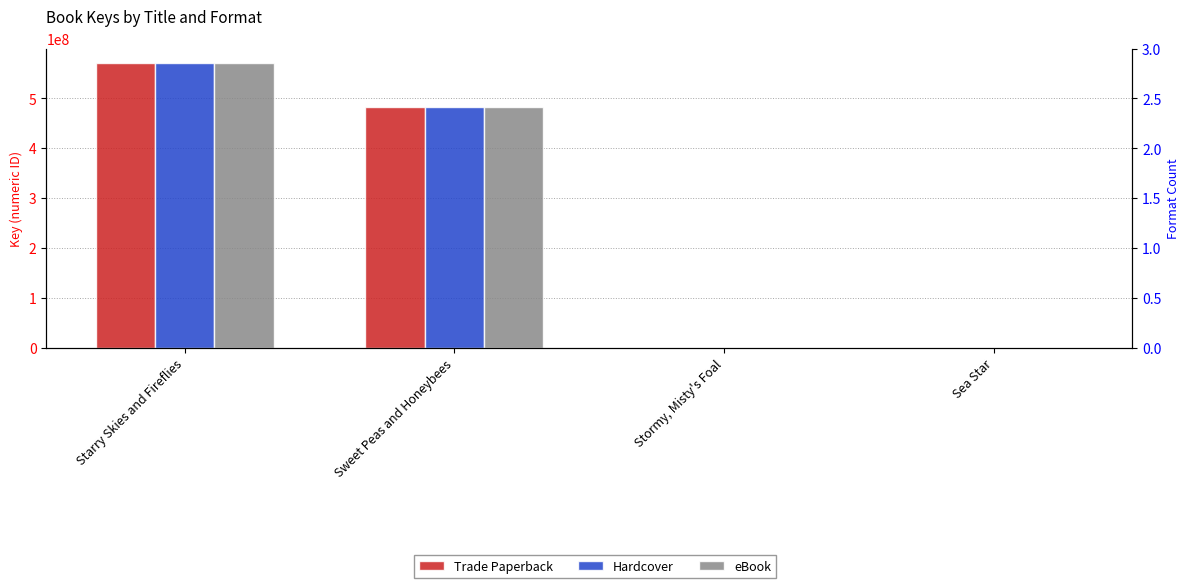

The value of eBook at Starry Skies and Fireflies is 840562032. True or false?

False